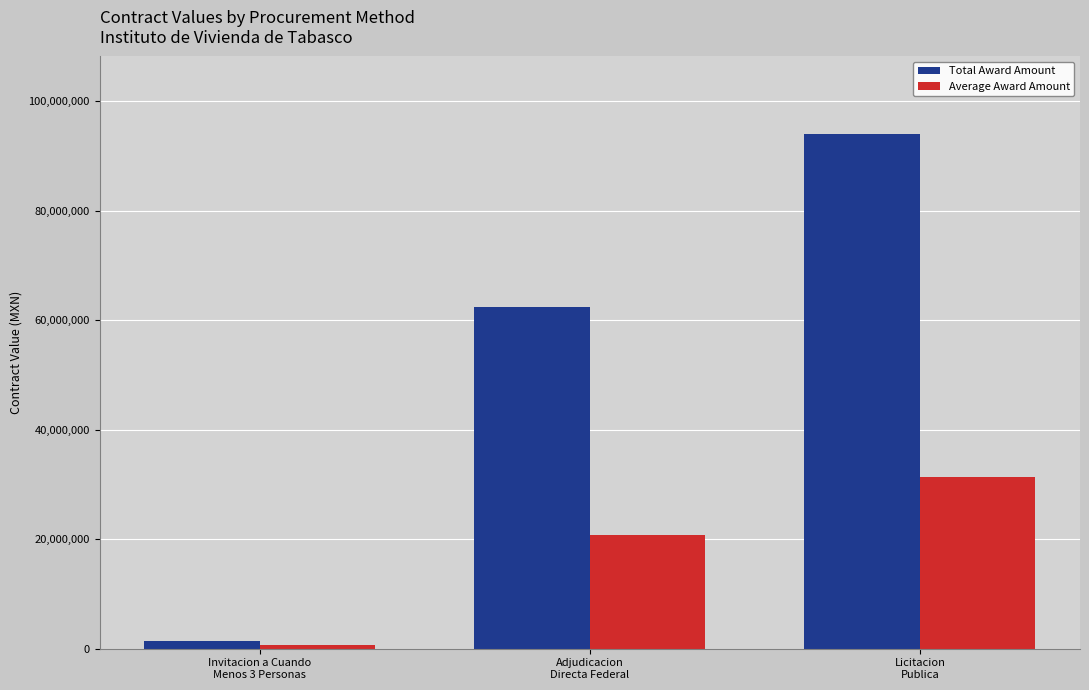

Reading left to right, transcribe all the data shown in this chart.

Total Award Amount: Invitacion a Cuando
Menos 3 Personas=1384793.6	Adjudicacion
Directa Federal=62436392.0	Licitacion
Publica=94046239.0
Average Award Amount: Invitacion a Cuando
Menos 3 Personas=692396.8	Adjudicacion
Directa Federal=20812130.7	Licitacion
Publica=31348746.3